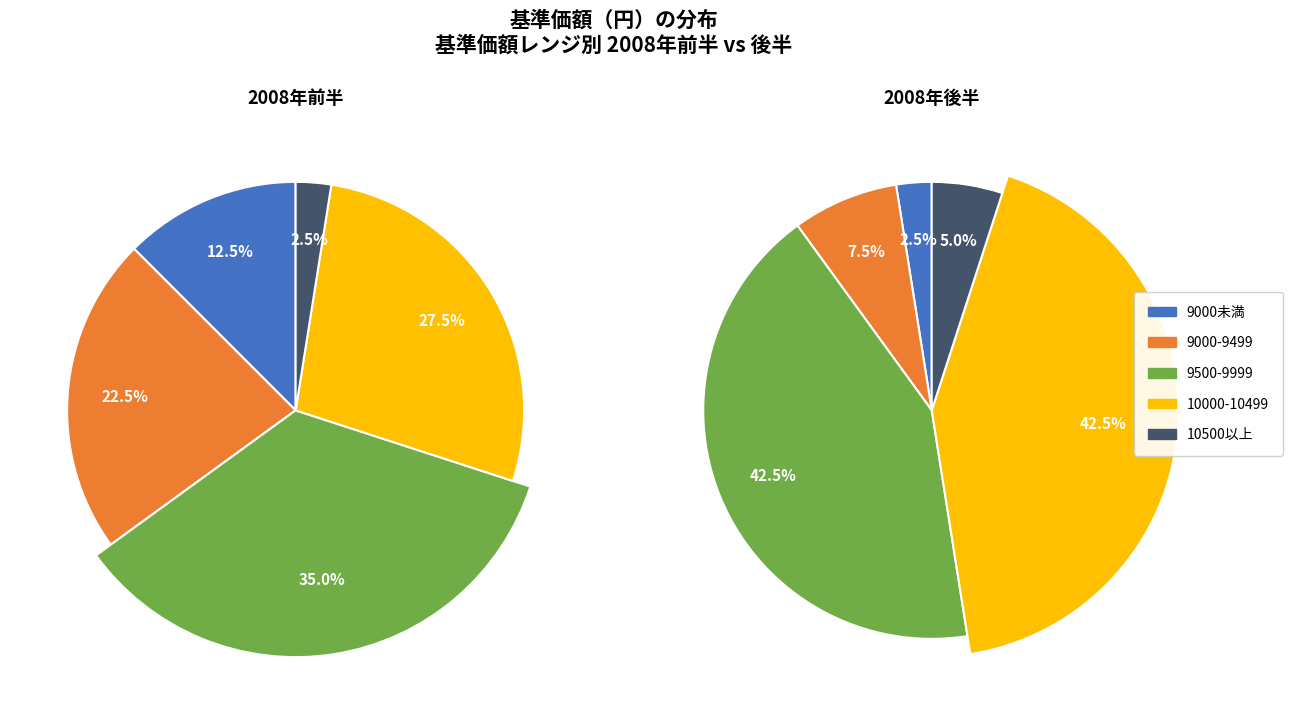

Does 31 represent more than half of the total?

No